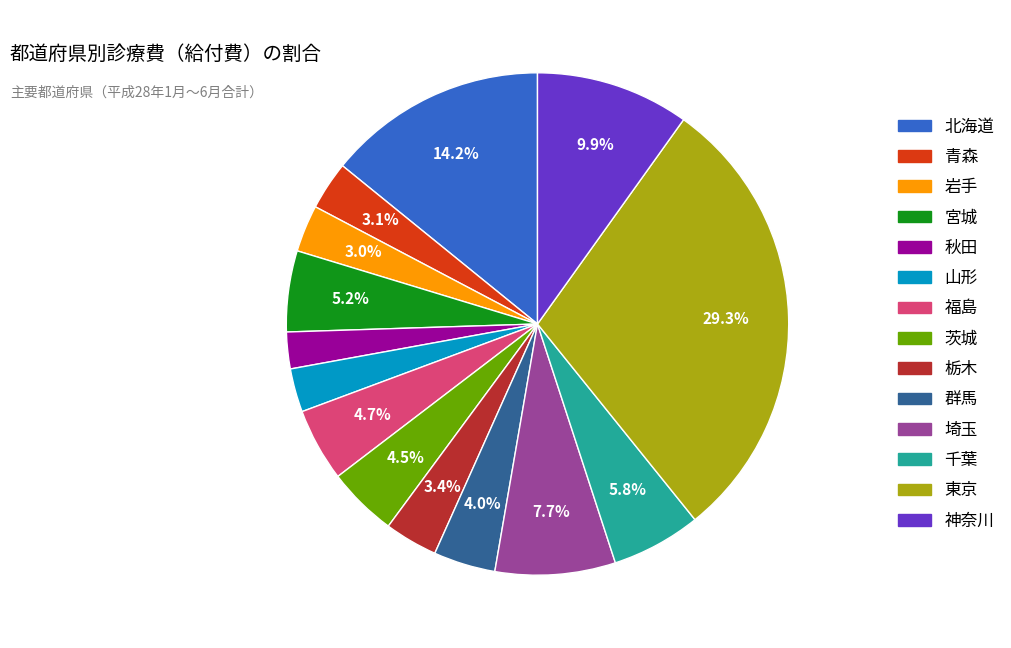

To the nearest percent, what is the difference between the largest and smallest slice percentages?

27%